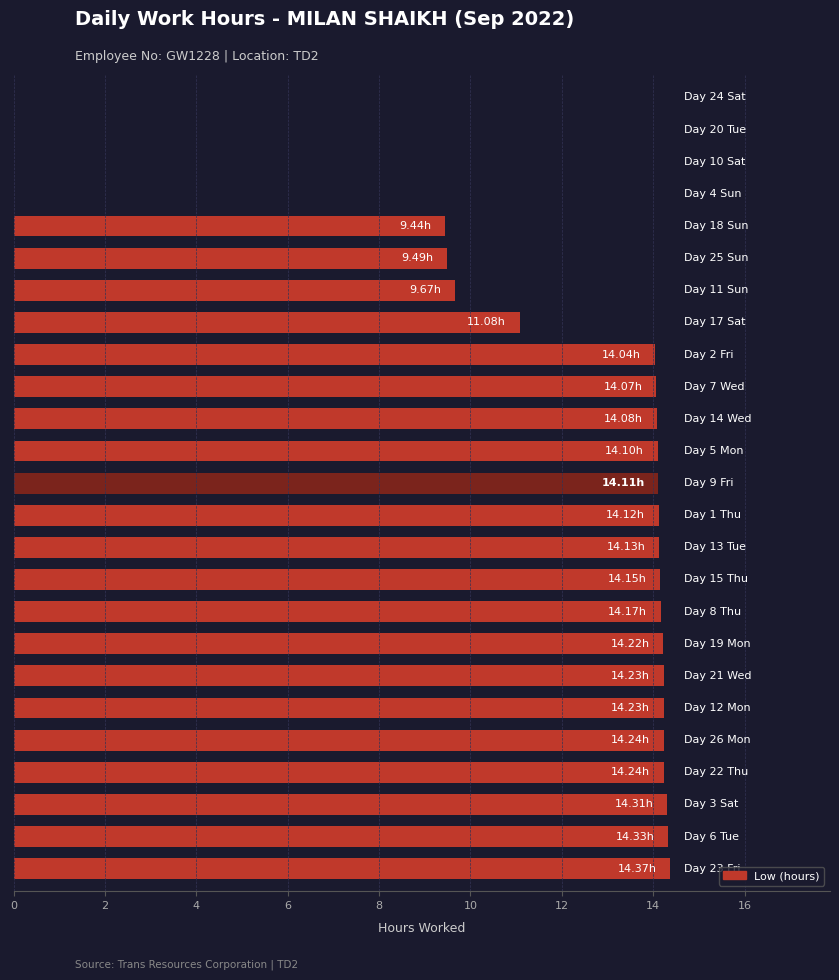

What is the average value?

11.2